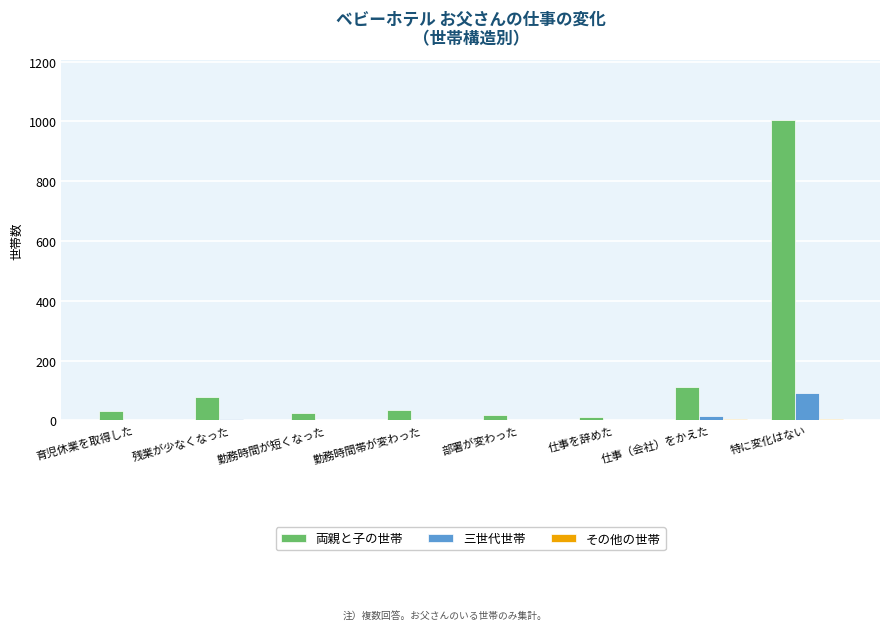

Where is 両親と子の世帯 nearest to the value 508?

仕事（会社）をかえた